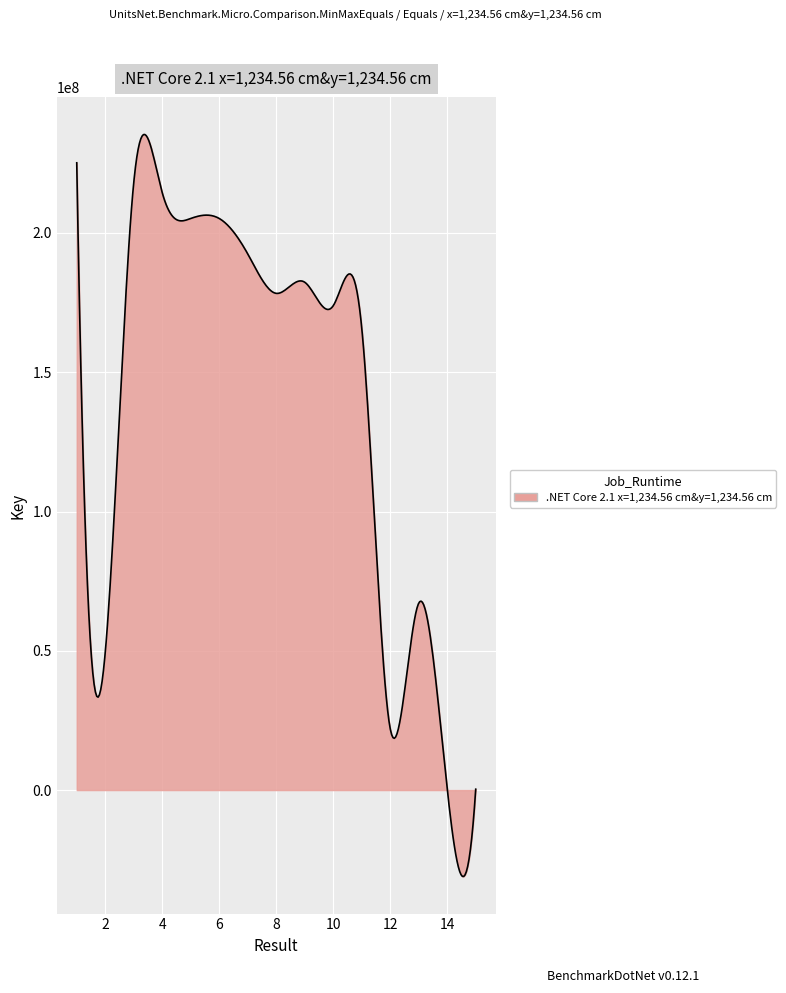

What is the minimum value shown in the chart?

-31020583.1